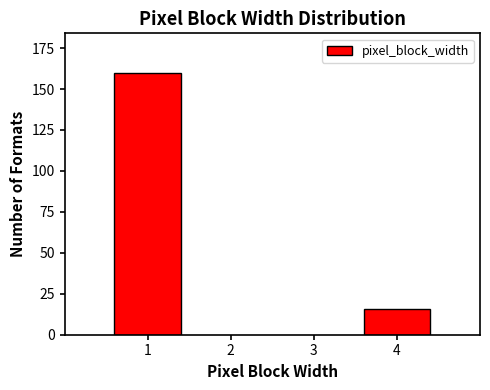

Reading right to left, list all the values displayed in this chart.

16	160